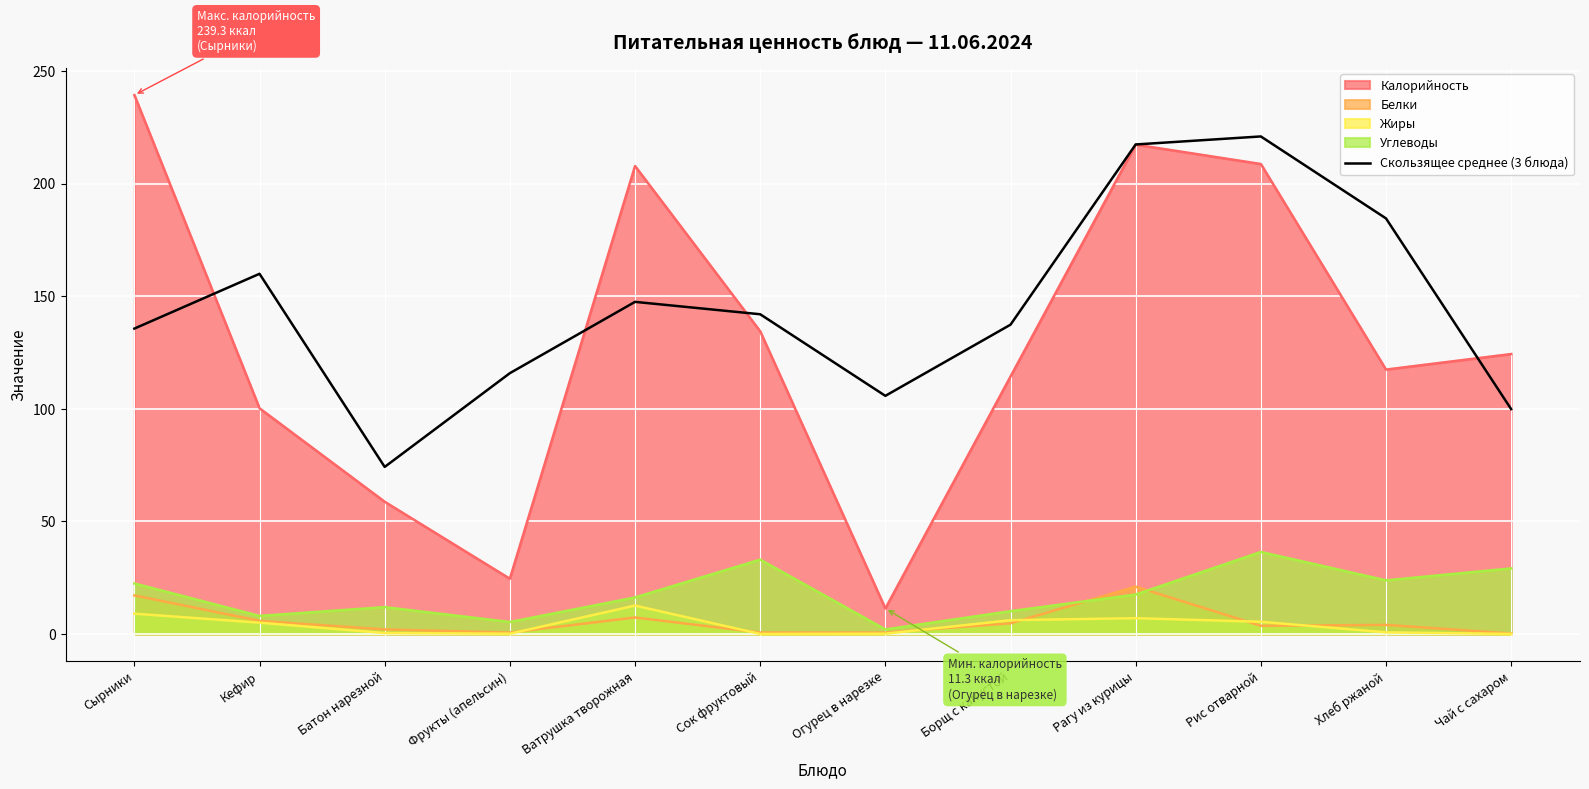

The value at Рис отварной is 220.9. True or false?

True